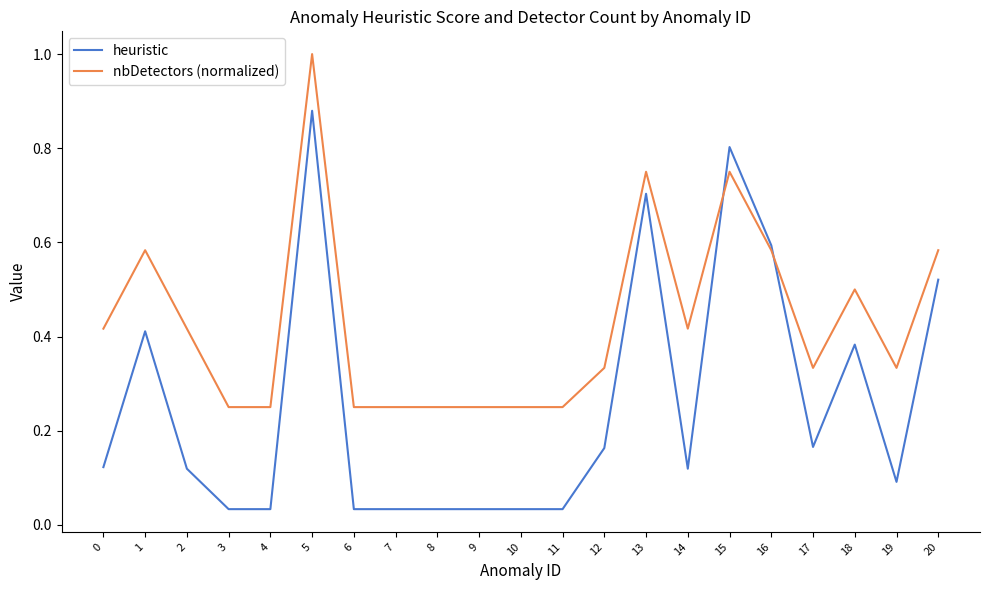

True or false: nbDetectors (normalized) has more than 1 points higher than both neighbors.

True